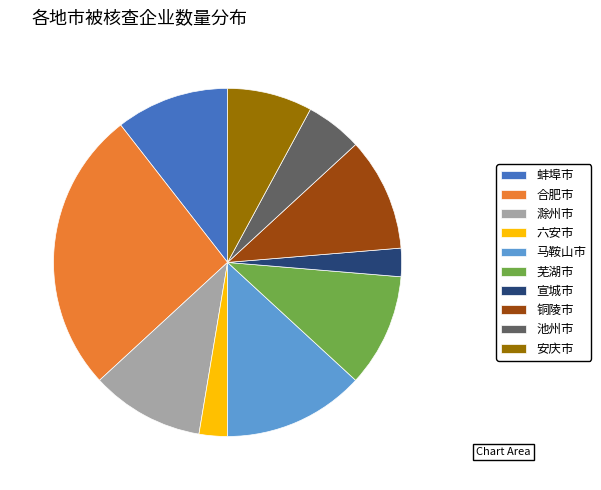

True or false: 铜陵市 accounts for 11% of the total.

True